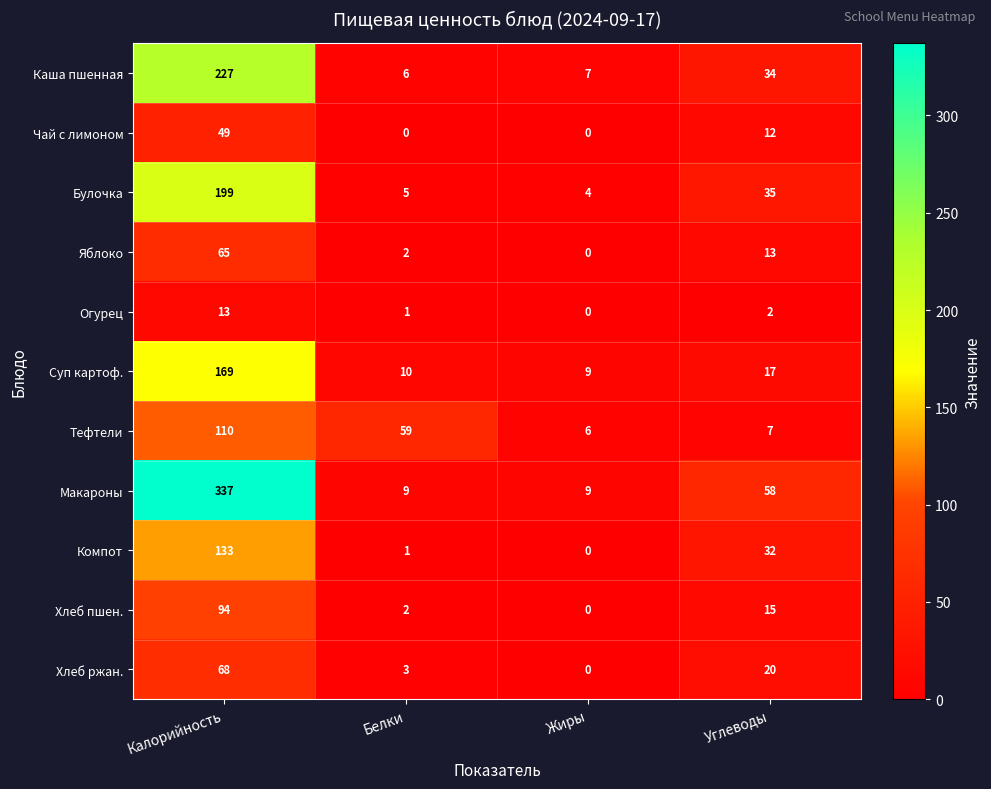

What is the sum of all Огурец values?

16